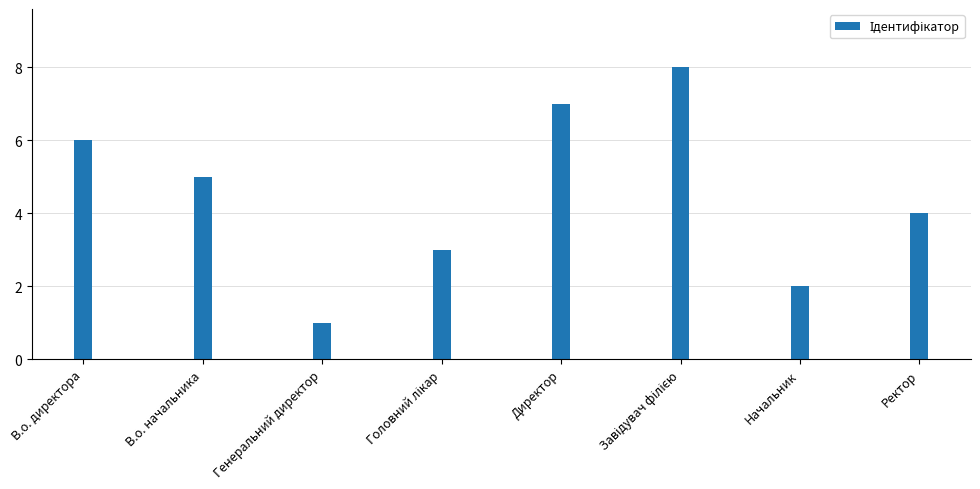

What is the value of the 7th bar from the left?

2